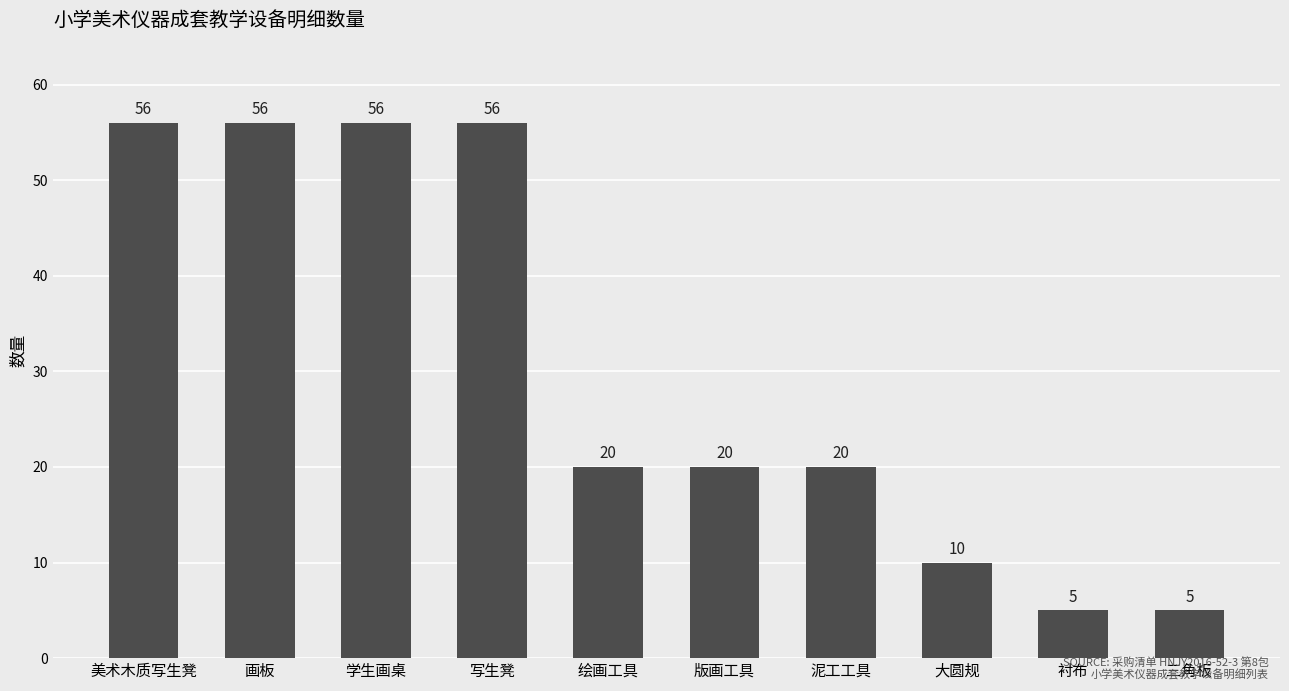

At which label does the data first exceed 20?

美术木质写生凳